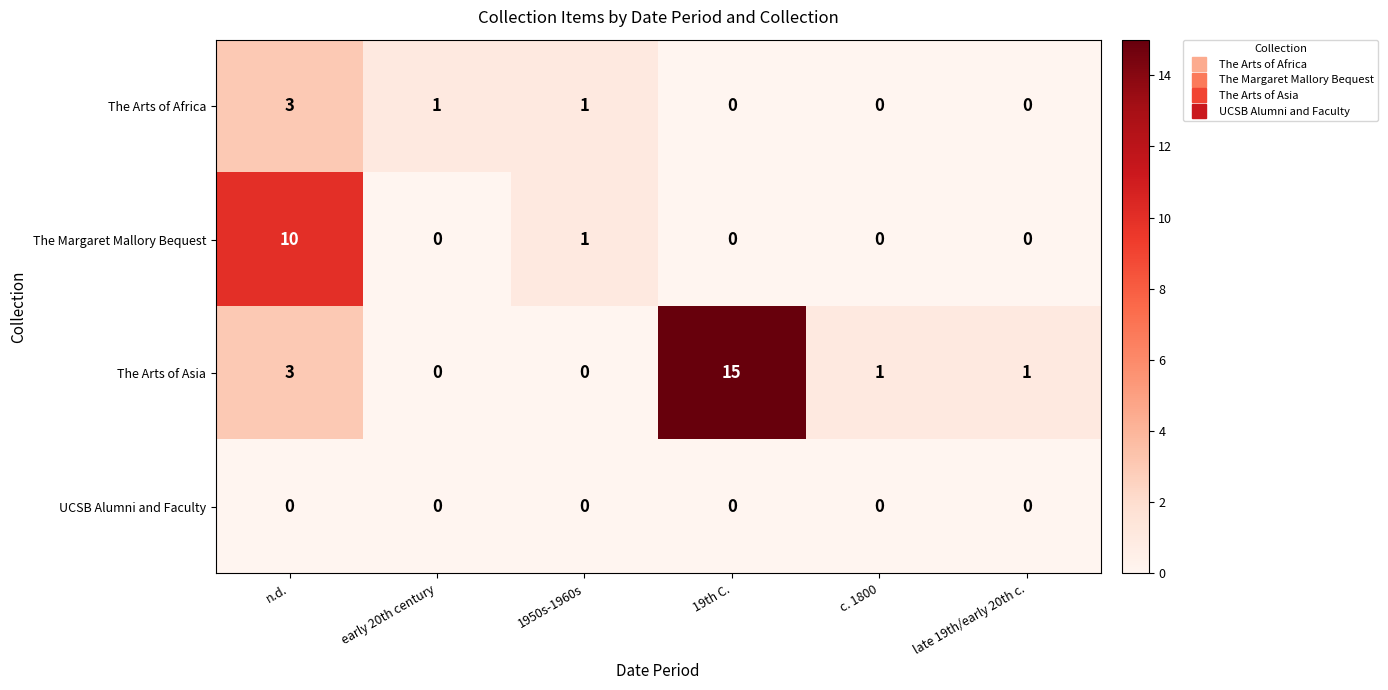

Which series has the widest spread of values?

The Arts of Asia